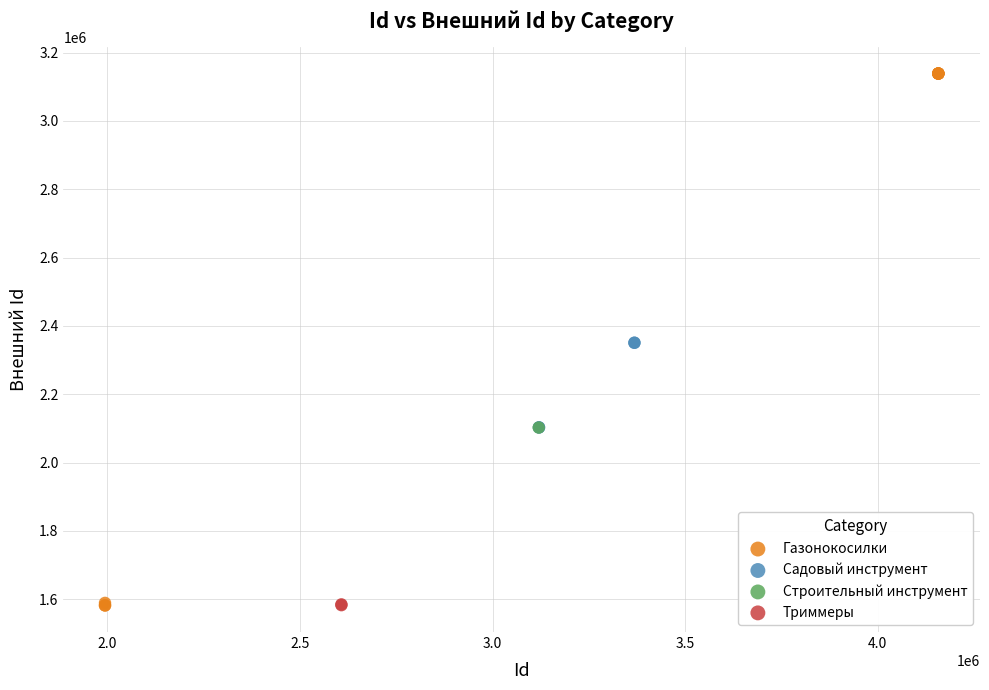

What are all the series names shown in the legend?

Газонокосилки, Садовый инструмент, Строительный инструмент, Триммеры